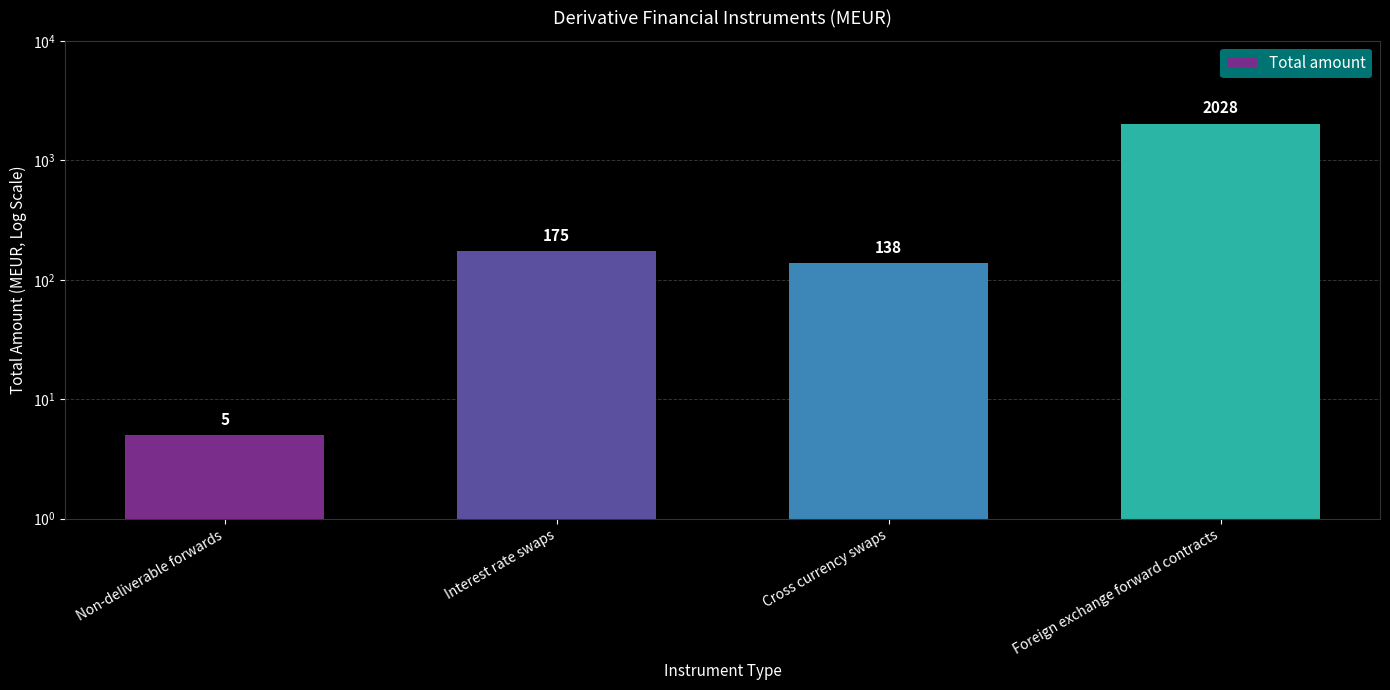

List the labels in order of value, largest first.

Foreign exchange forward contracts, Interest rate swaps, Cross currency swaps, Non-deliverable forwards